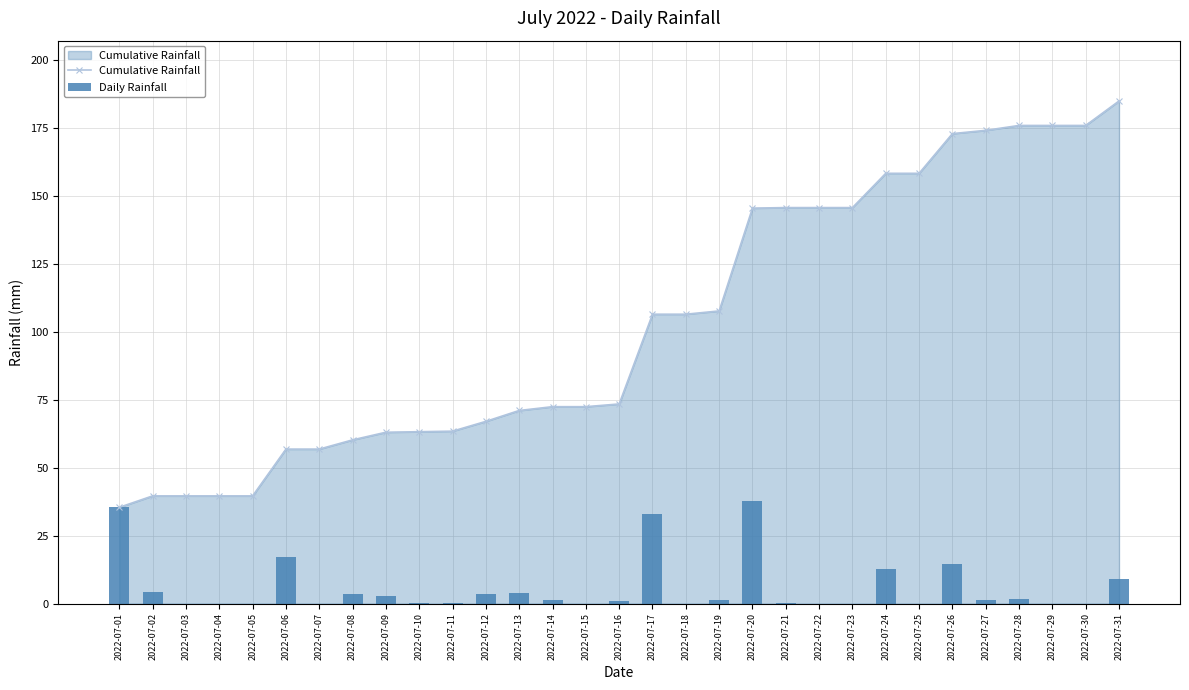

What is the sum of all Cumulative Rainfall values?

3191.4